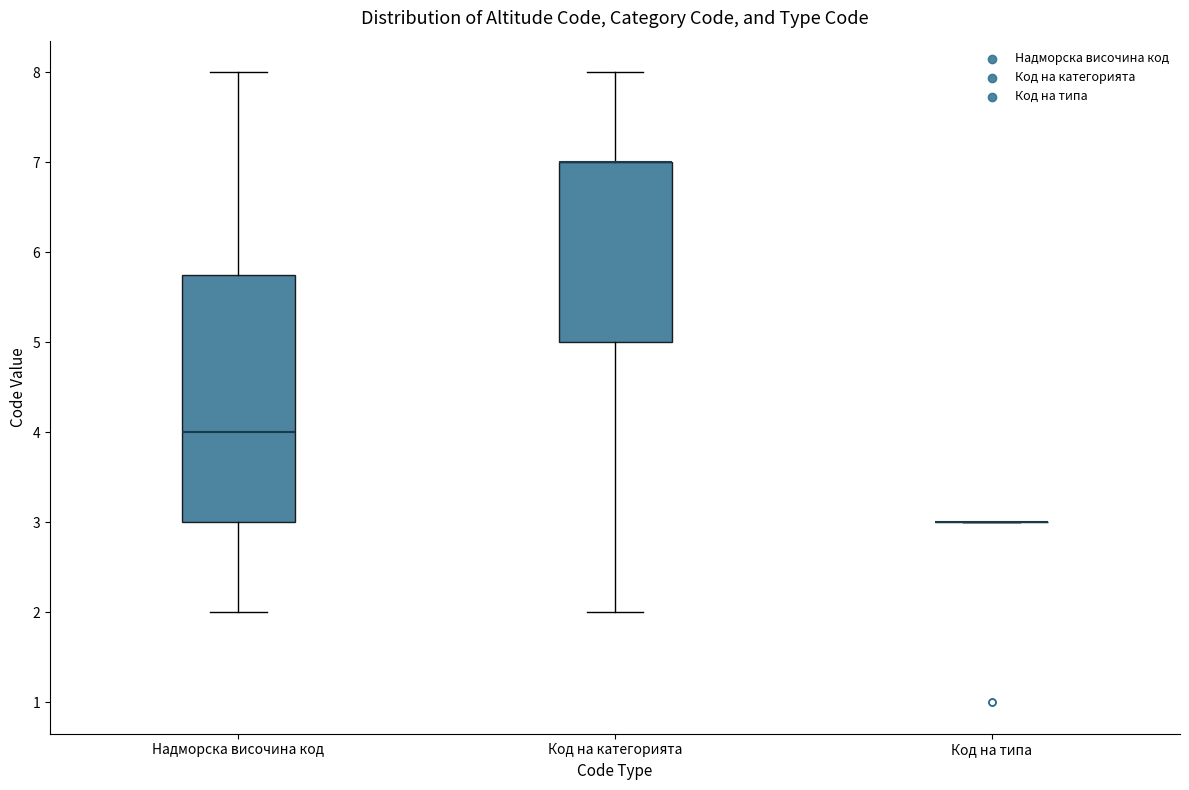

Reading left to right, transcribe this box plot: for each box, give where its median line is, the range the box spans, and where its two whiskers end, as read against the y-axis. The values are not printed on the chart, so give them approximately, as read against the axis.

Надморска височина код: median 4.0, box 3.0 to 5.8, whiskers 2.0 to 8.0
Код на категорията: median 7.0 (drawn on the box's upper edge), box 5.0 to 7.0, whiskers 2.0 to 8.0
Код на типа: box collapsed to a line at 3.0, whiskers 3.0 to 3.0